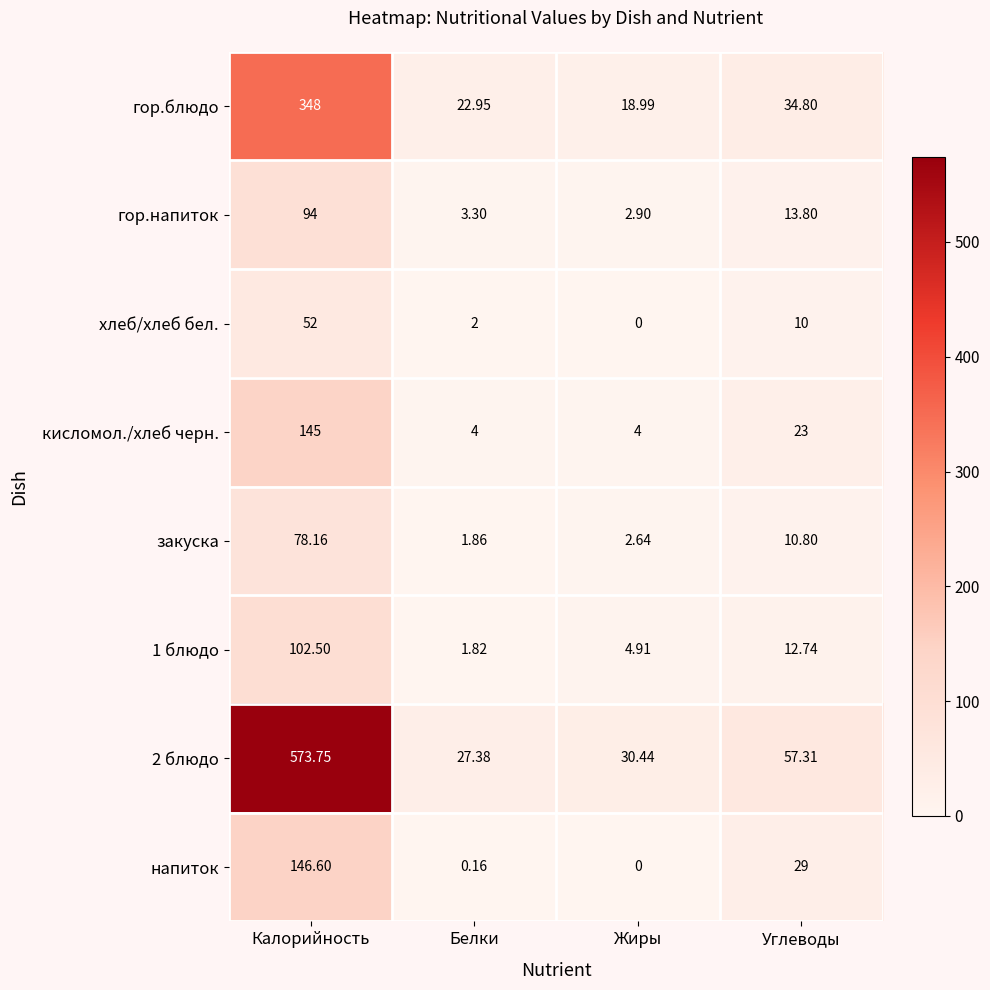

Is the value of гор.напиток at Белки greater than the value of хлеб/хлеб бел. at Белки?

Yes